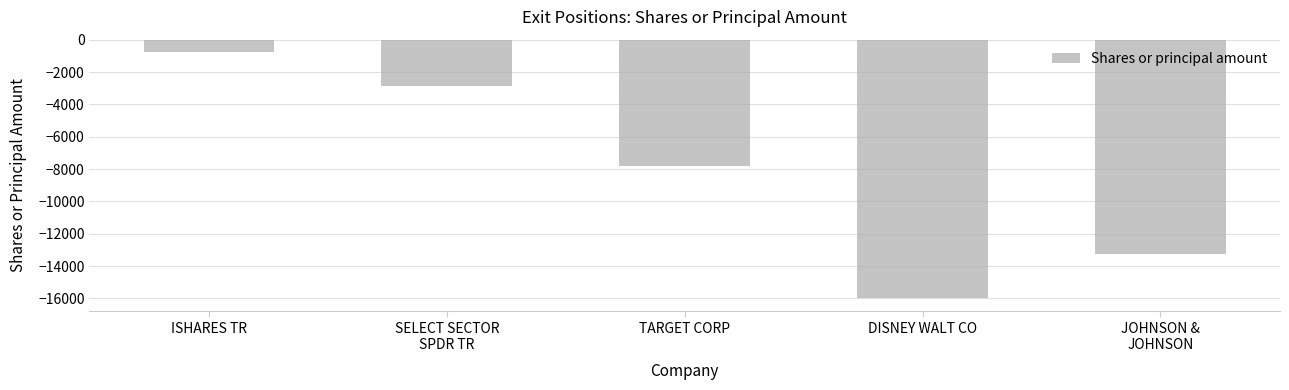

Where does the data first go above -7836?

ISHARES TR